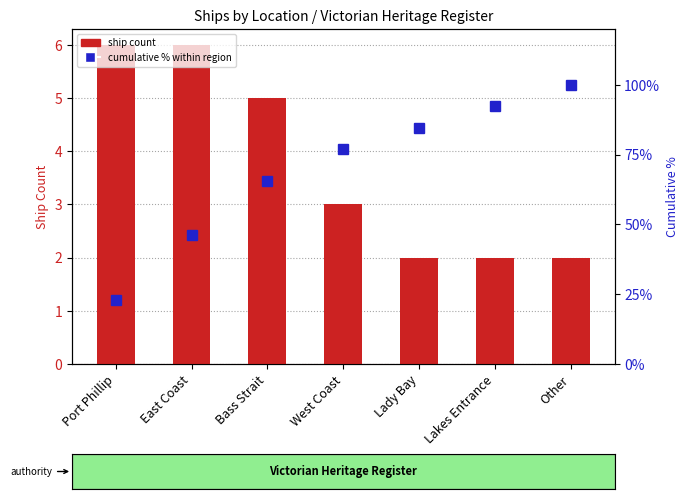

How many data points in ship count are above 3?

3